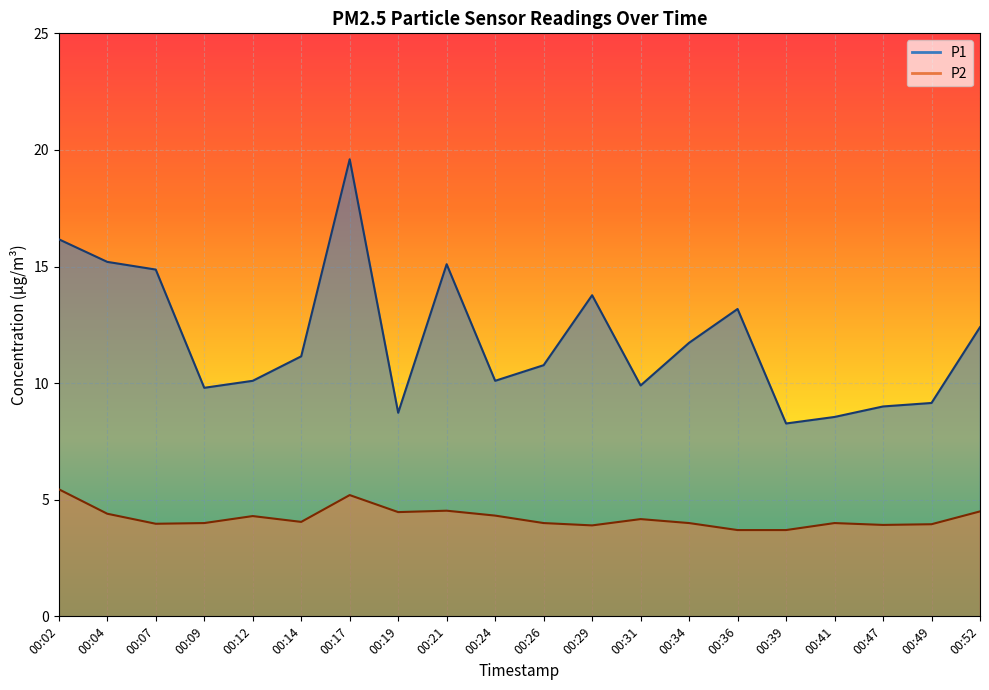

Reading left to right, list all the values displayed in this chart.

P1: 16.2	15.2	14.9	9.8	10.1	11.2	19.6	8.7	15.1	10.1	10.8	13.8	9.9	11.7	13.2	8.3	8.6	9.0	9.2	12.4
P2: 5.5	4.4	4.0	4.0	4.3	4.0	5.2	4.5	4.5	4.3	4.0	3.9	4.2	4.0	3.7	3.7	4.0	3.9	4.0	4.5